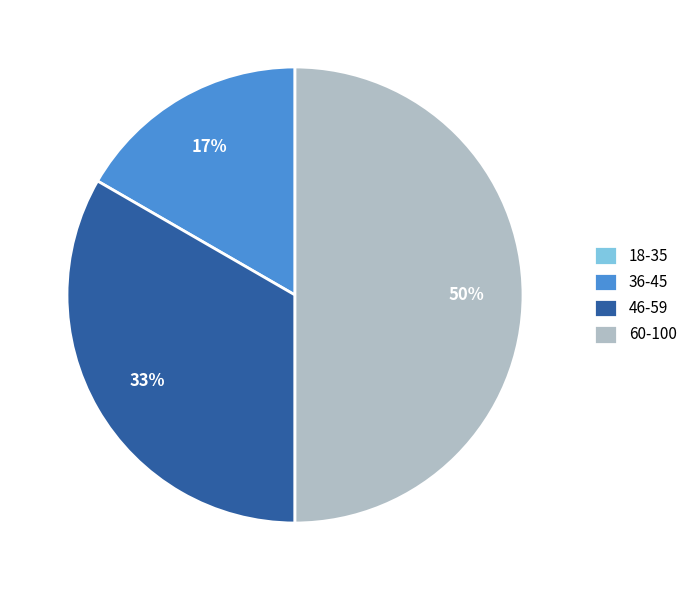

Is the sum of 60-100 and 36-45 greater than half?

Yes